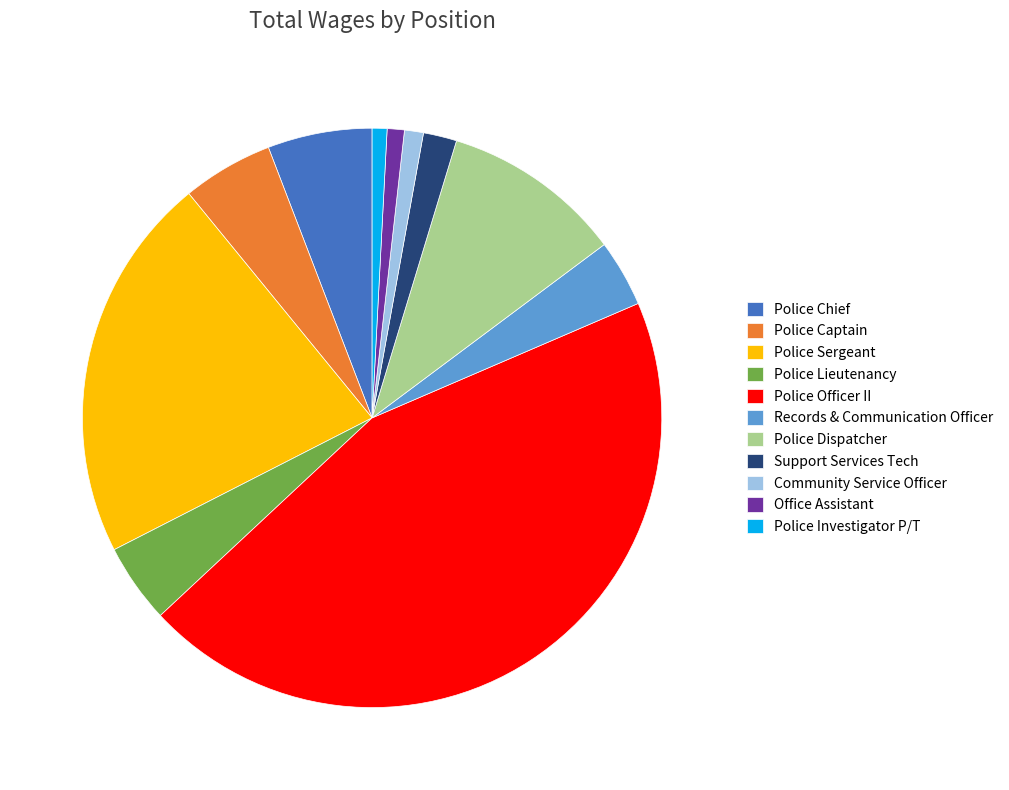

What is the ratio of the value at Police Captain to the value at Police Dispatcher?

0.5